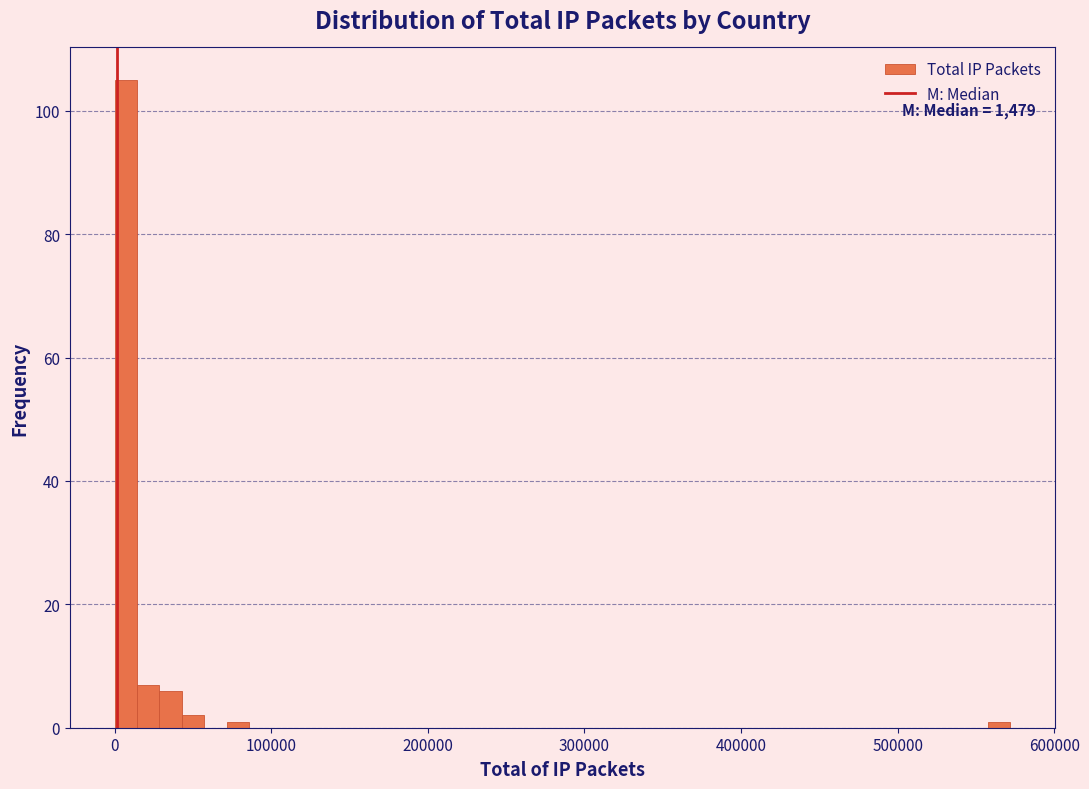

Around what value on the x-axis is the tallest bar? Give the approximate position of its centre, as read against the axis.

10000